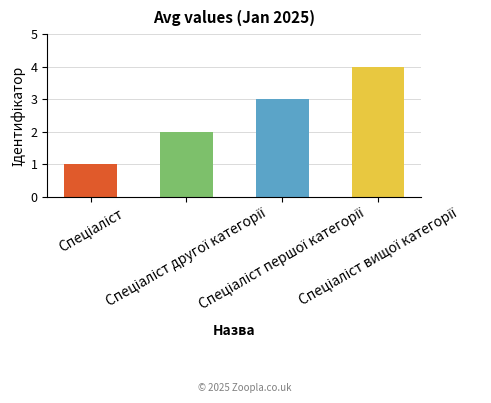

What position from the left is Спеціаліст?

1